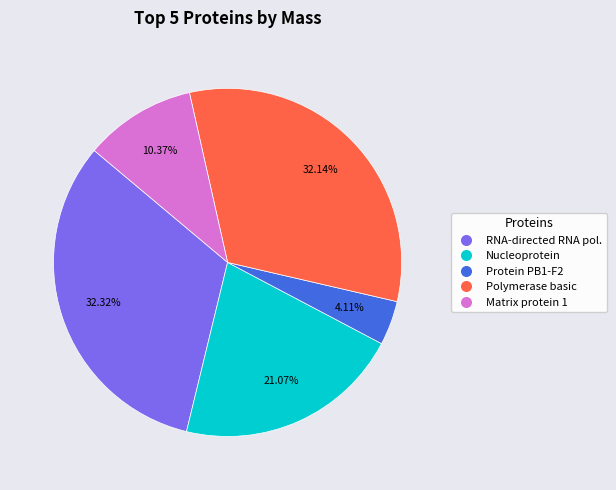

Is there a majority slice in this chart?

No